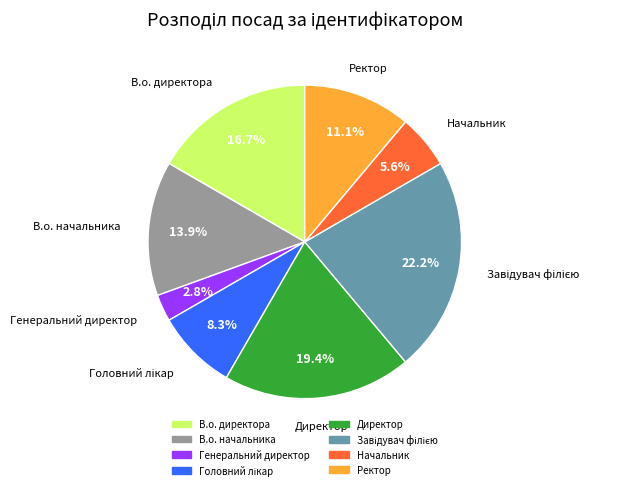

What is the smallest slice in the pie chart?

Генеральний директор